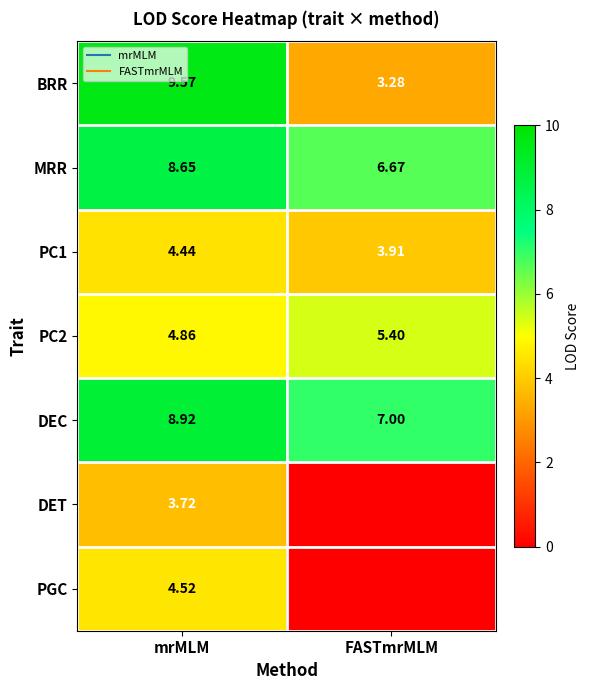

How many DET values are between 0 and 3?

1